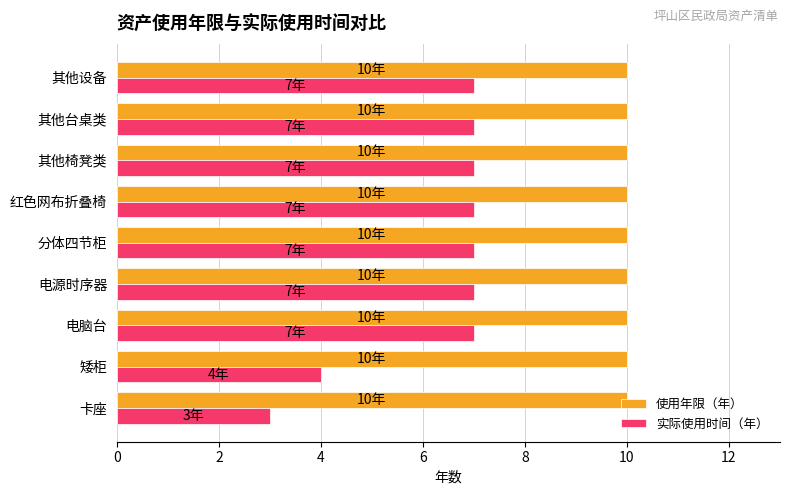

What is the sum of all 实际使用时间（年） values?

56